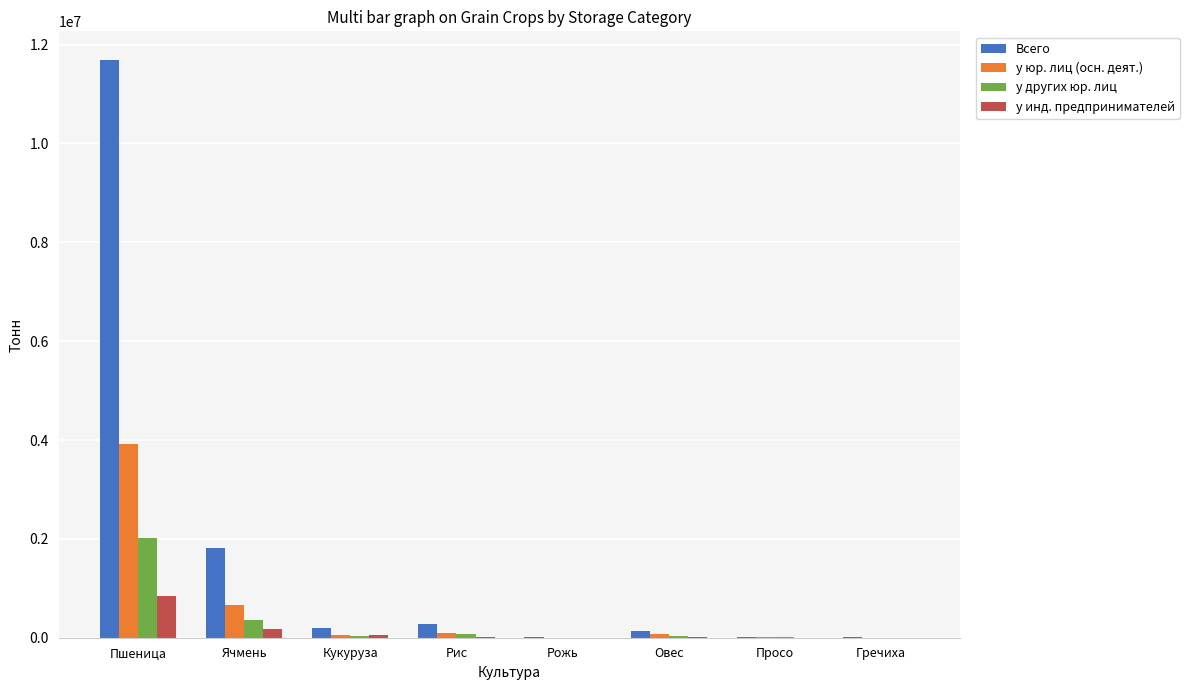

Which series has the largest total across all categories?

Всего